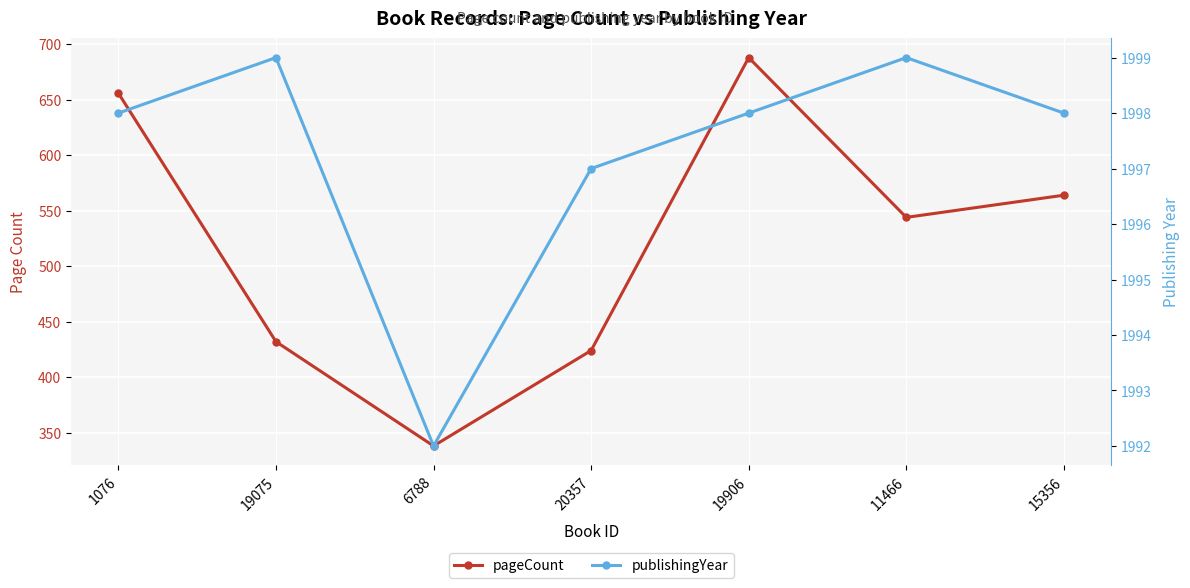

List the series in order of their peak value, lowest first.

pageCount, publishingYear